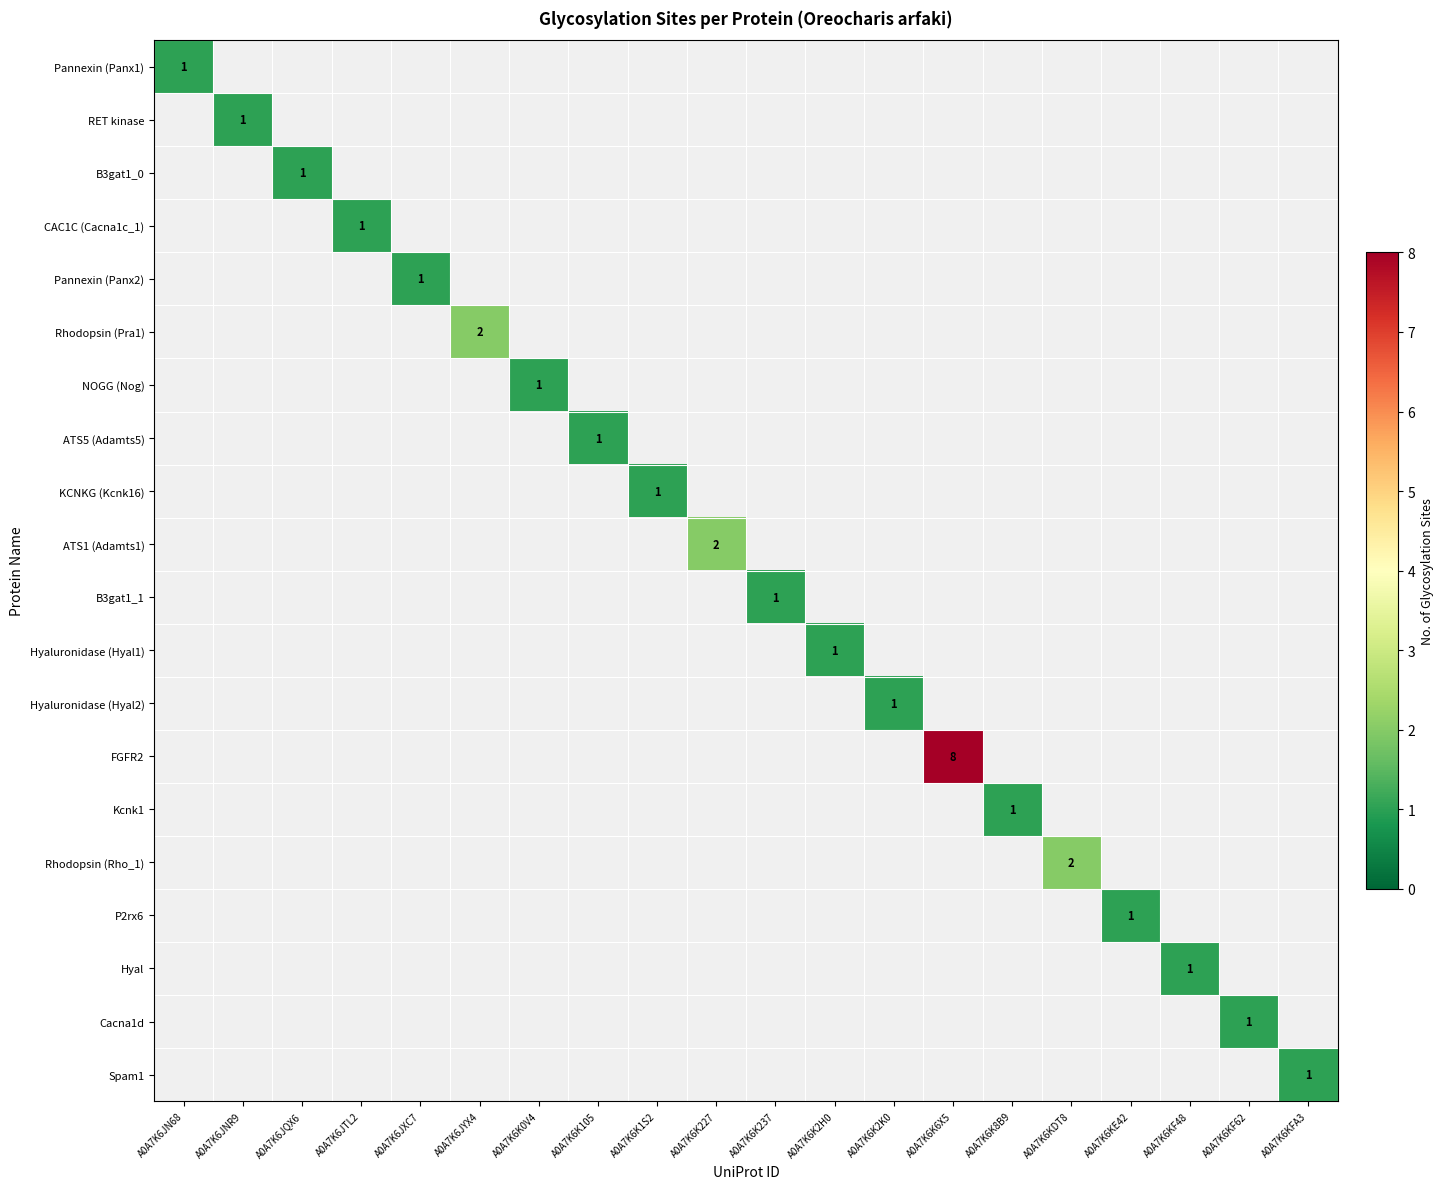

What value does the FGFR2 series have at A0A7K6K6X5?

8.0